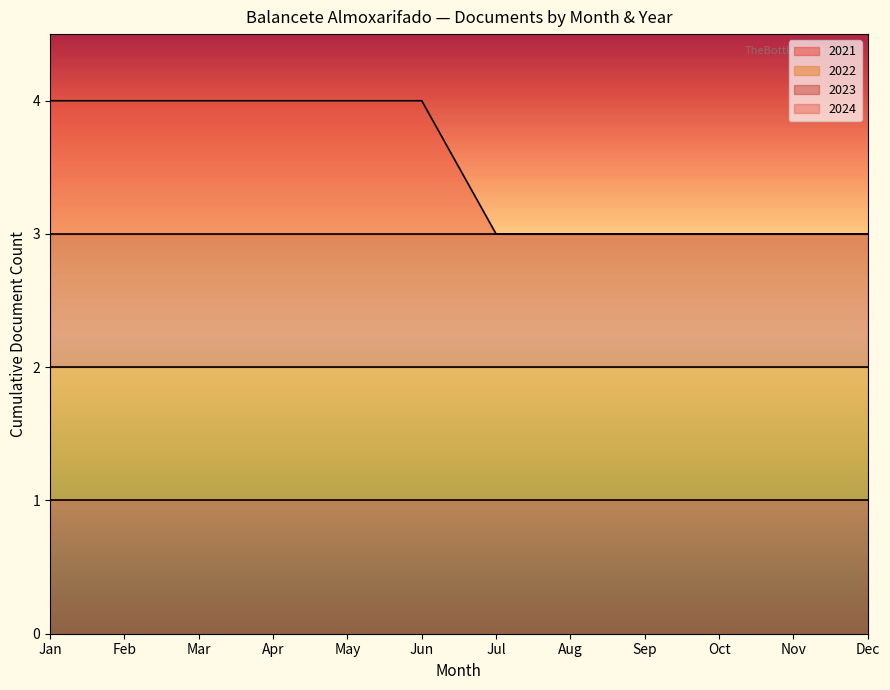

True or false: the data has more than 2 interior local peaks.

False